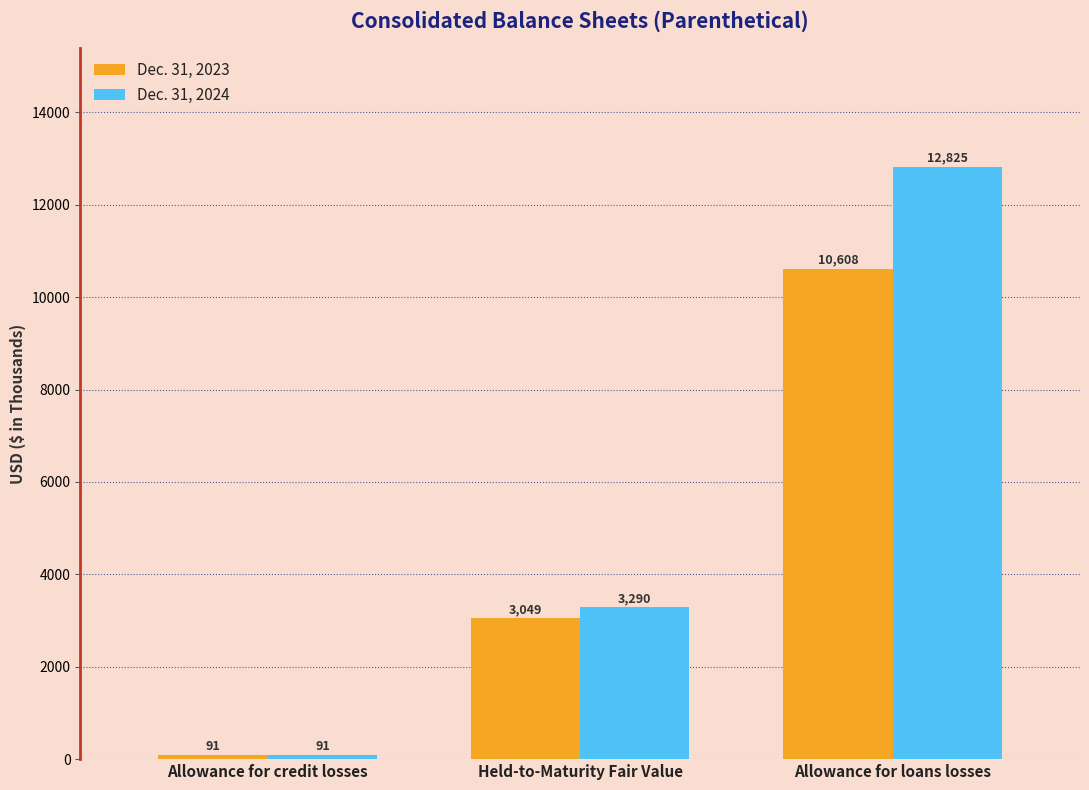

How many groups of bars are there?

3